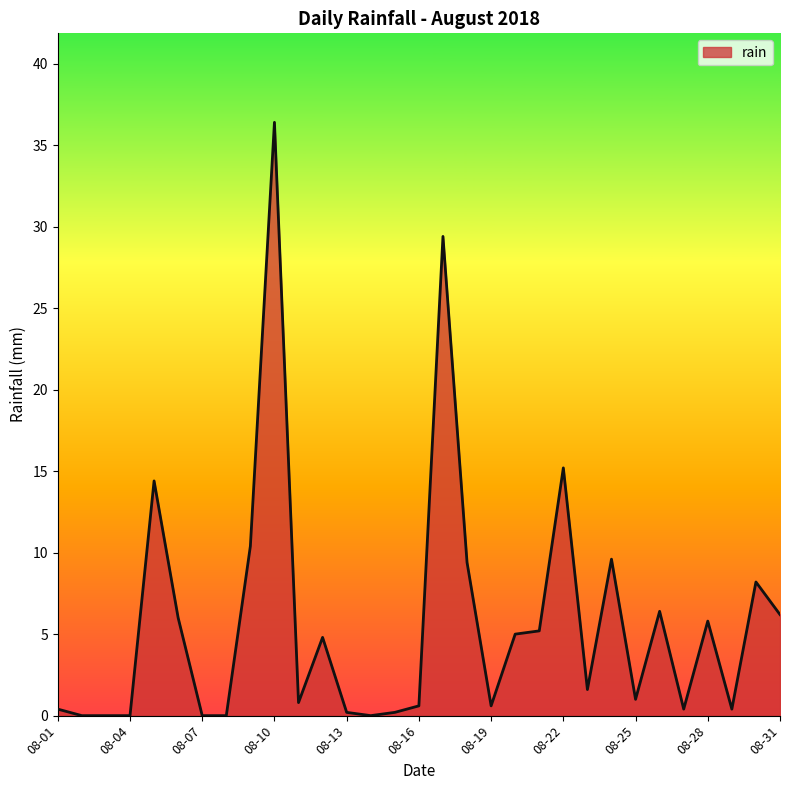

What is the difference between the maximum and minimum values?

36.4